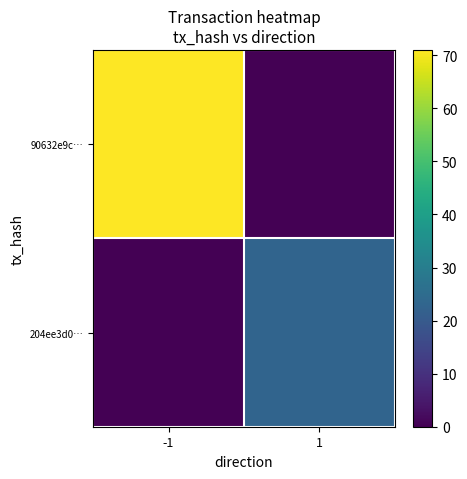

Which has a higher value, -1 or 1?

-1